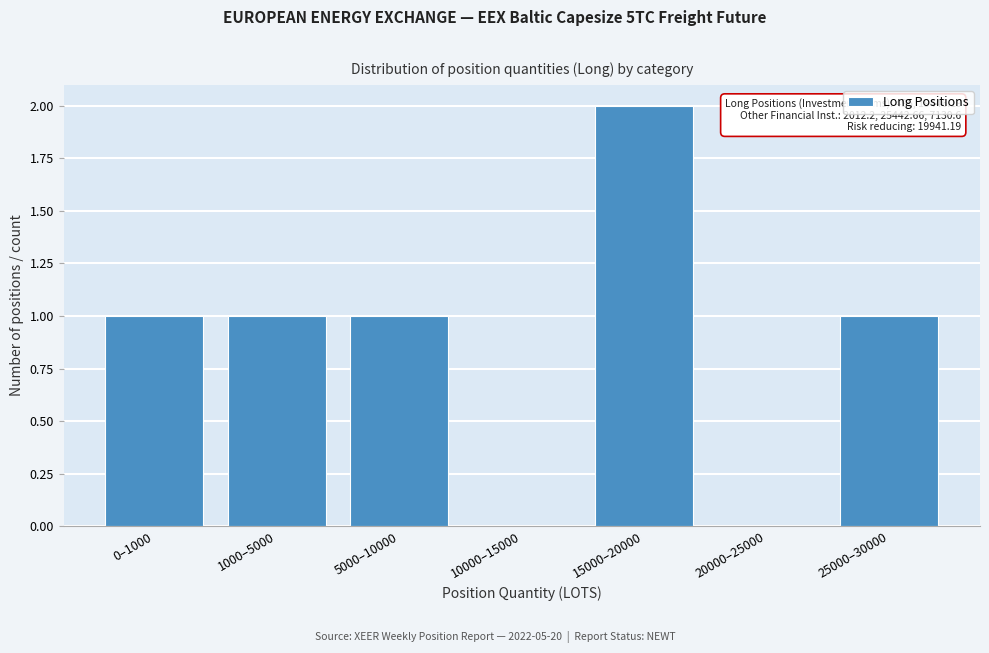

Reading left to right, extract all data points from this chart.

0–1000=1	1000–5000=1	5000–10000=1	10000–15000=0	15000–20000=2	20000–25000=0	25000–30000=1